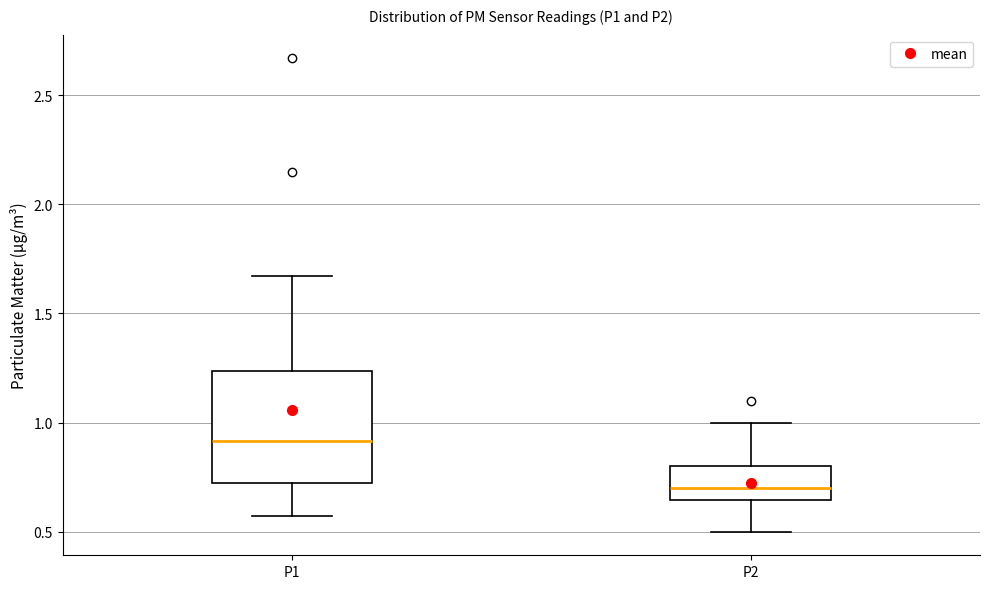

Reading left to right, transcribe this box plot: for each box, give where its median line is, the range the box spans, and where its two whiskers end, as read against the y-axis. The values are not printed on the chart, so give them approximately, as read against the axis.

P1: median 0.90, box 0.70 to 1.25, whiskers 0.55 to 1.65
P2: median 0.70, box 0.65 to 0.80, whiskers 0.50 to 1.00